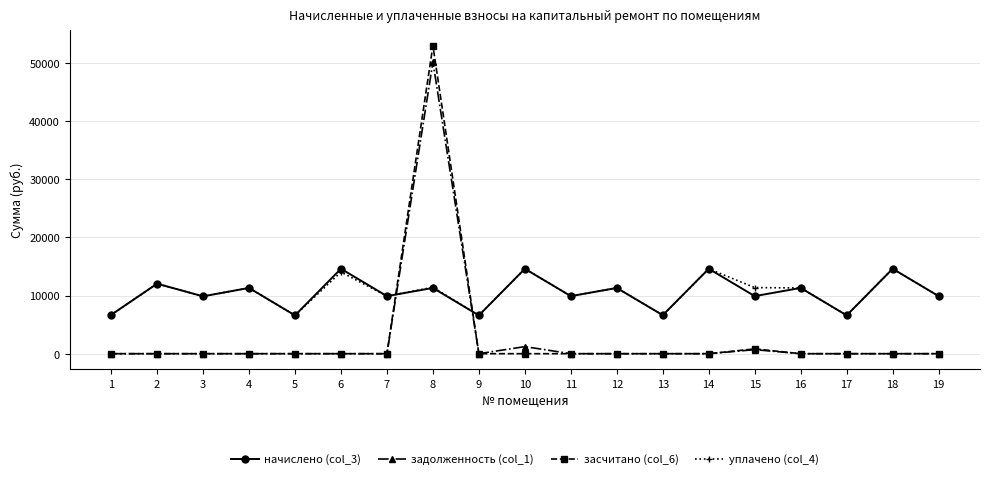

The засчитано (col_6) series shows 0.0 at 12. True or false?

True